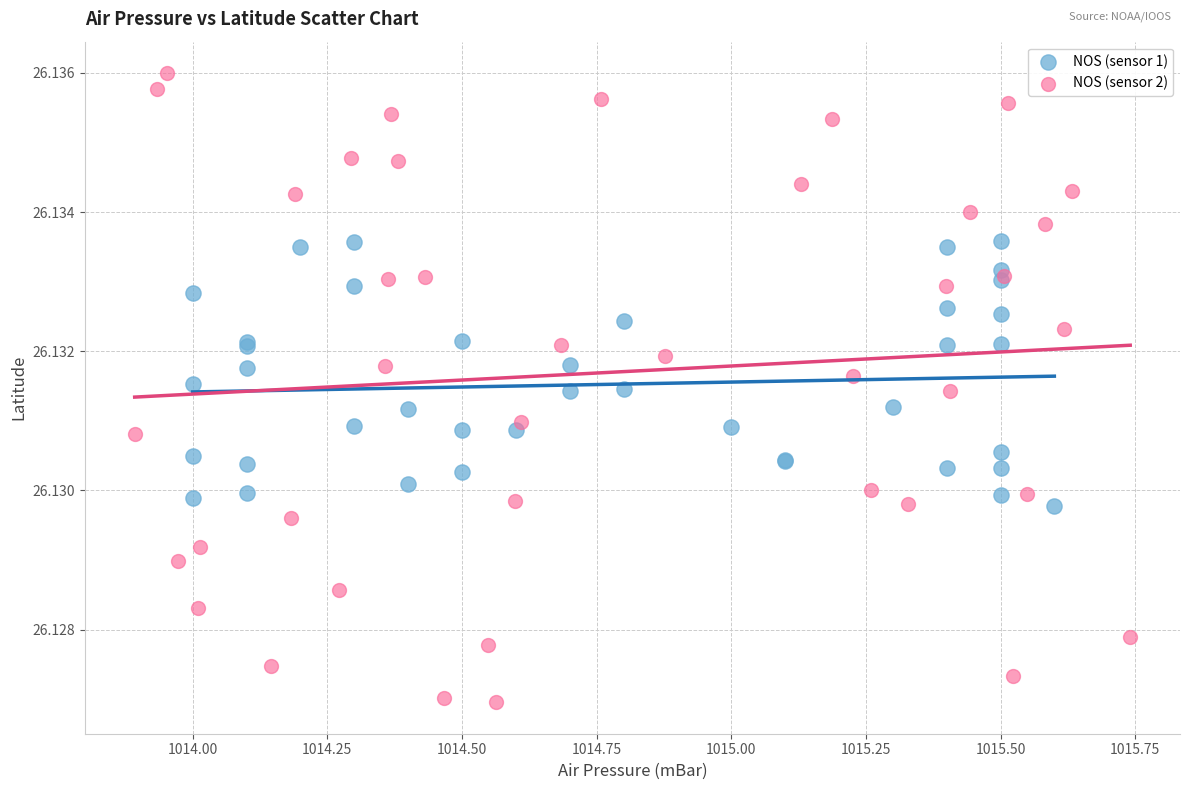

Which series contains the highest Y value?

NOS (sensor 2)